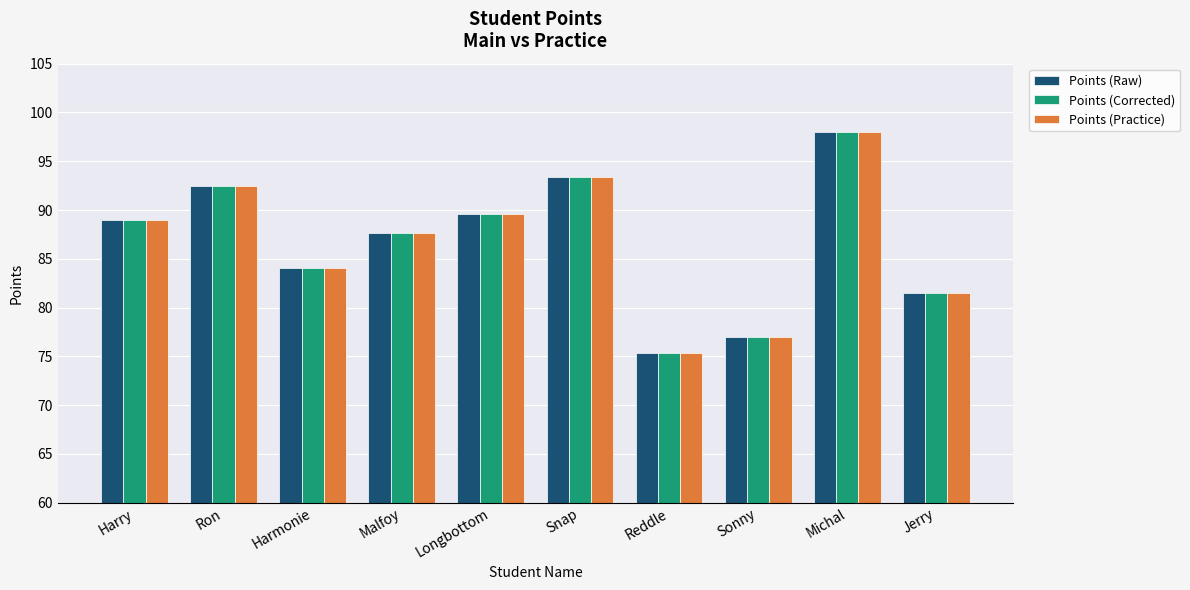

Which series changed the most between Malfoy and Snap?

Points (Corrected)